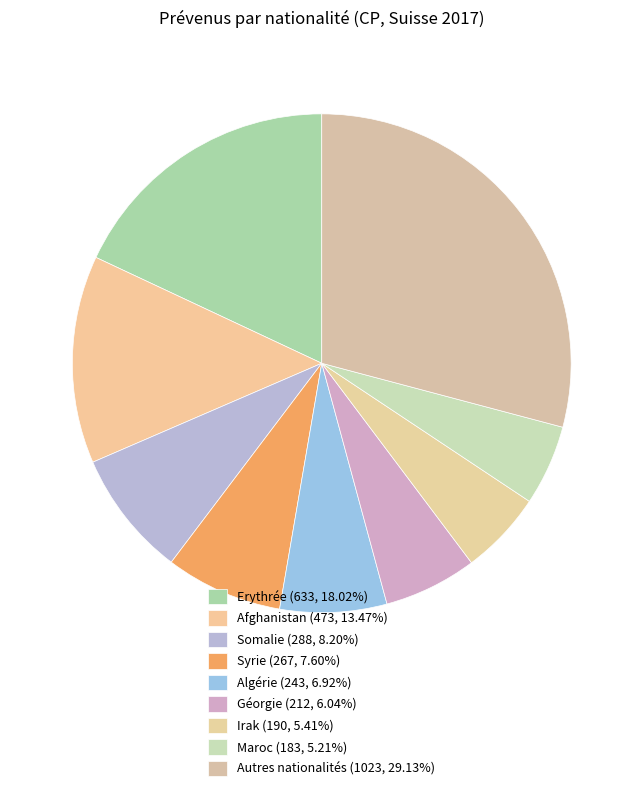

Count the number of slices in the pie.

9